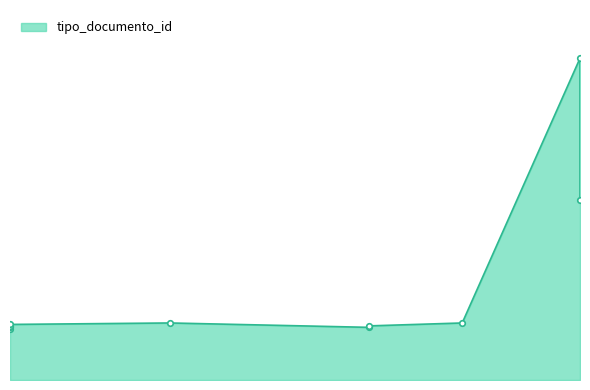

At which category does the data reach its first local peak?

2016-11-10 09:35:31